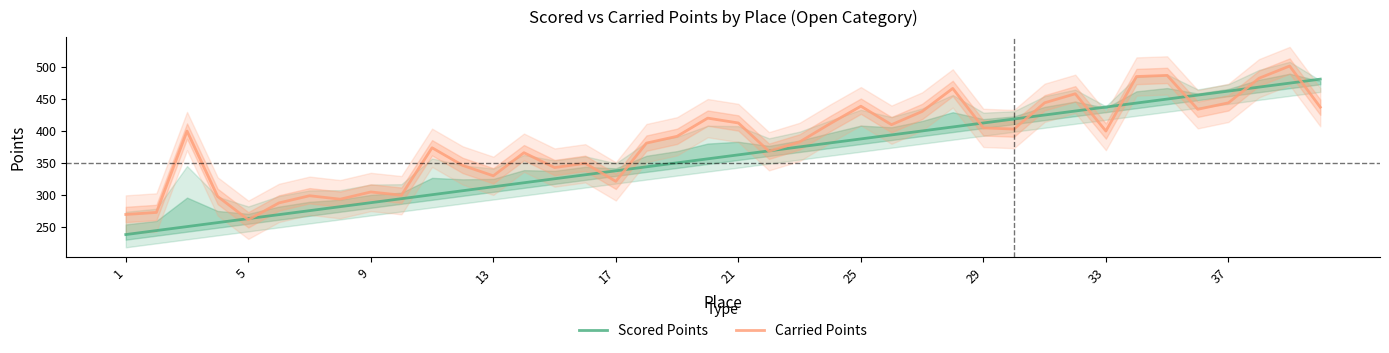

Is it true that Carried Points equals 439.0 at 25?

True